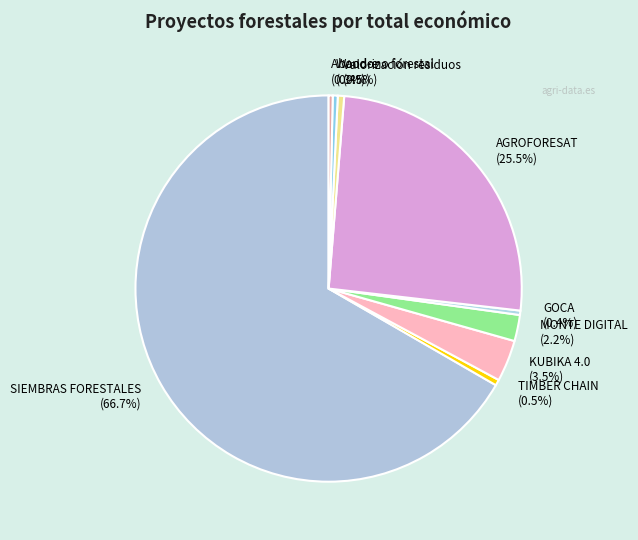

Is there any slice that represents more than half of the pie?

Yes